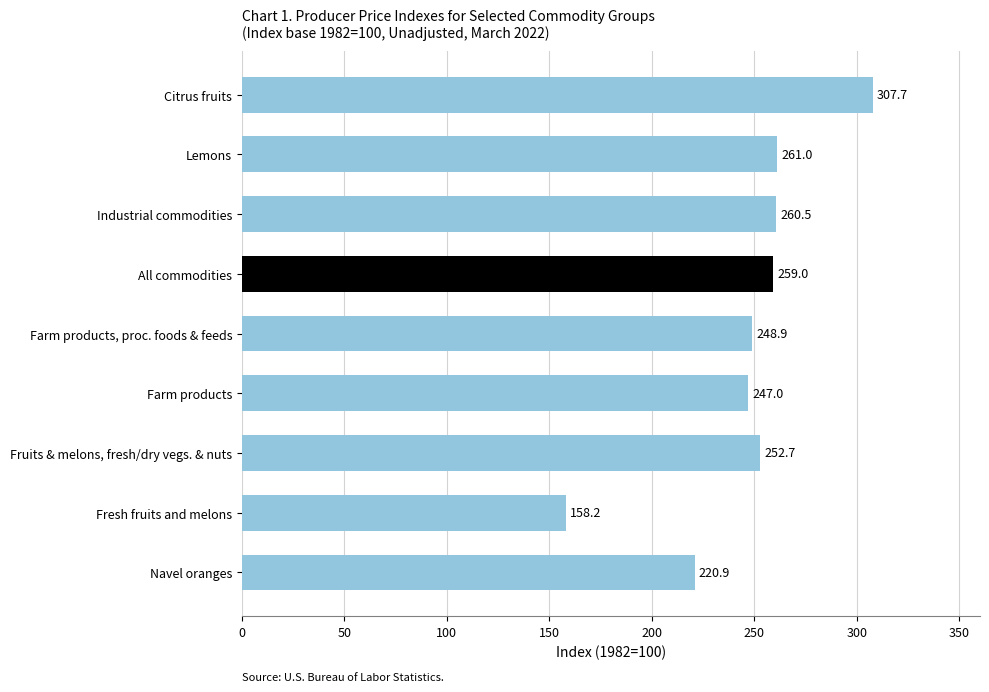

How many data points does each series have?

9